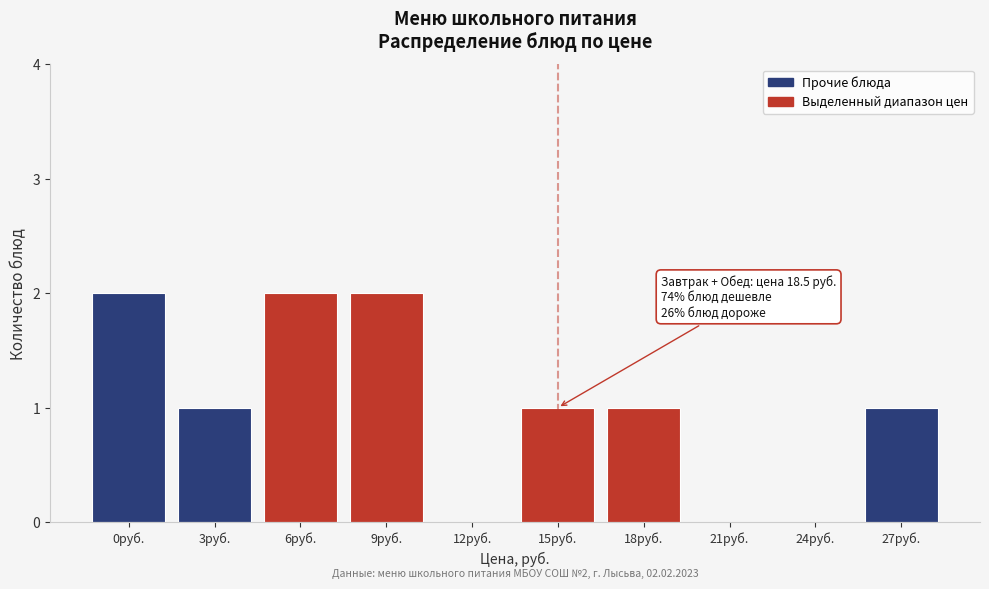

Reading left to right, what are all the values shown in this chart?

0руб.=2	3руб.=1	6руб.=2	9руб.=2	12руб.=0	15руб.=1	18руб.=1	21руб.=0	24руб.=0	27руб.=1